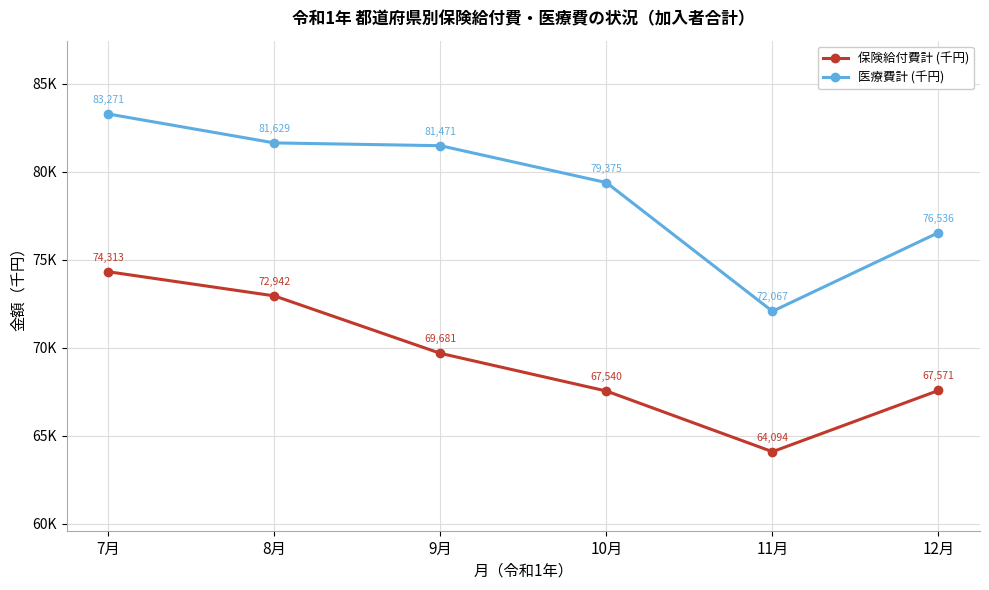

What are all the series names shown in the legend?

保険給付費計 (千円), 医療費計 (千円)